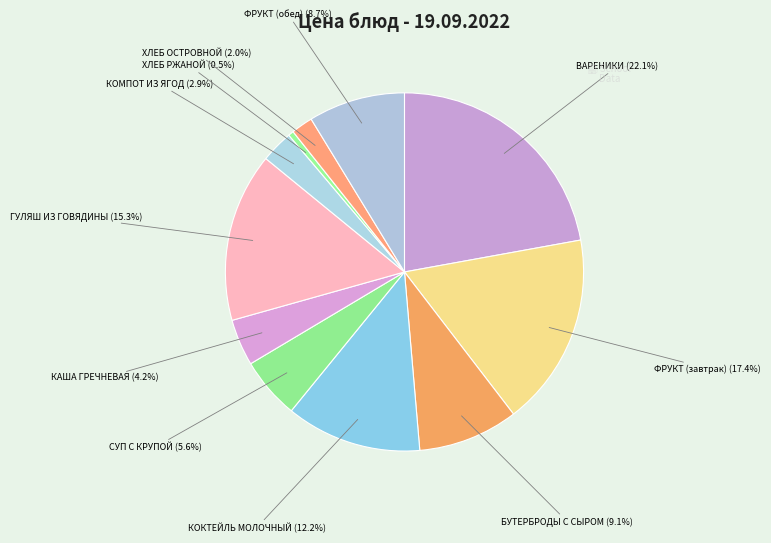

How many segments does this pie chart have?

11